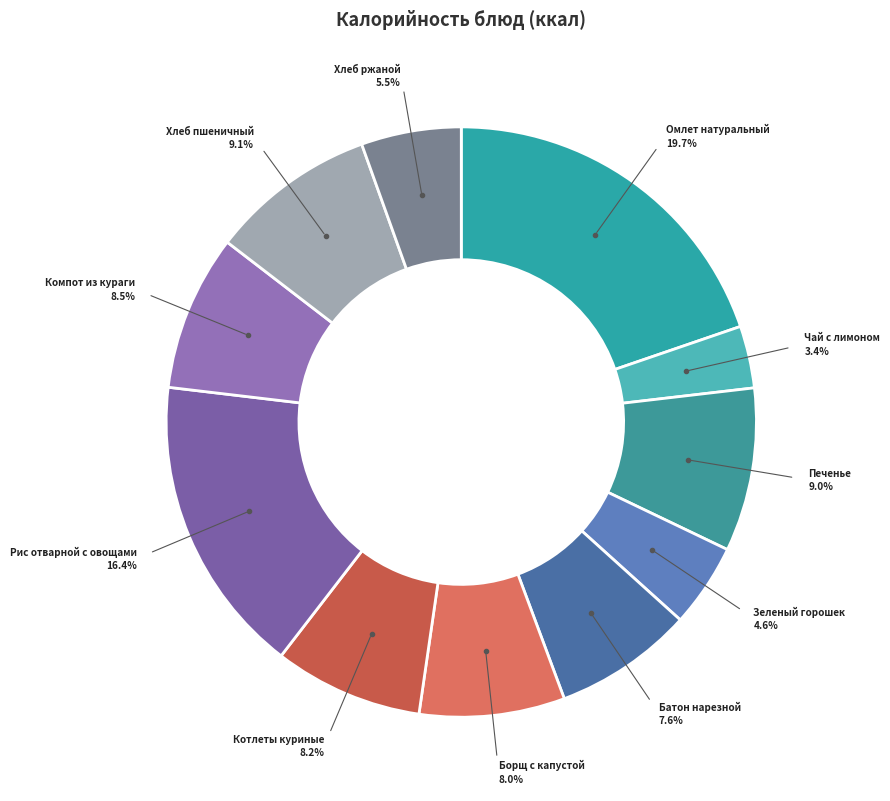

How many slices are in this pie chart?

11